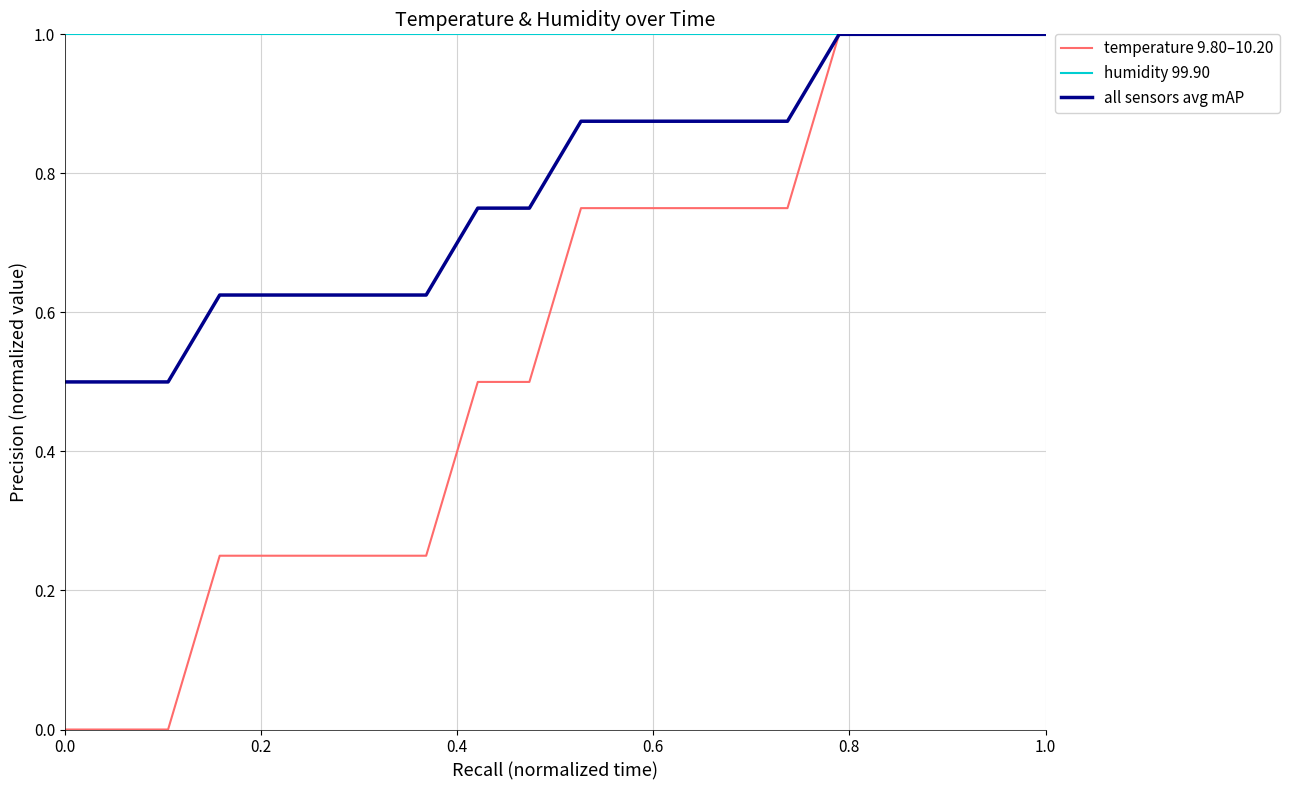

Rank the series by their average value, from highest to lowest.

humidity 99.90, all sensors avg mAP, temperature 9.80–10.20